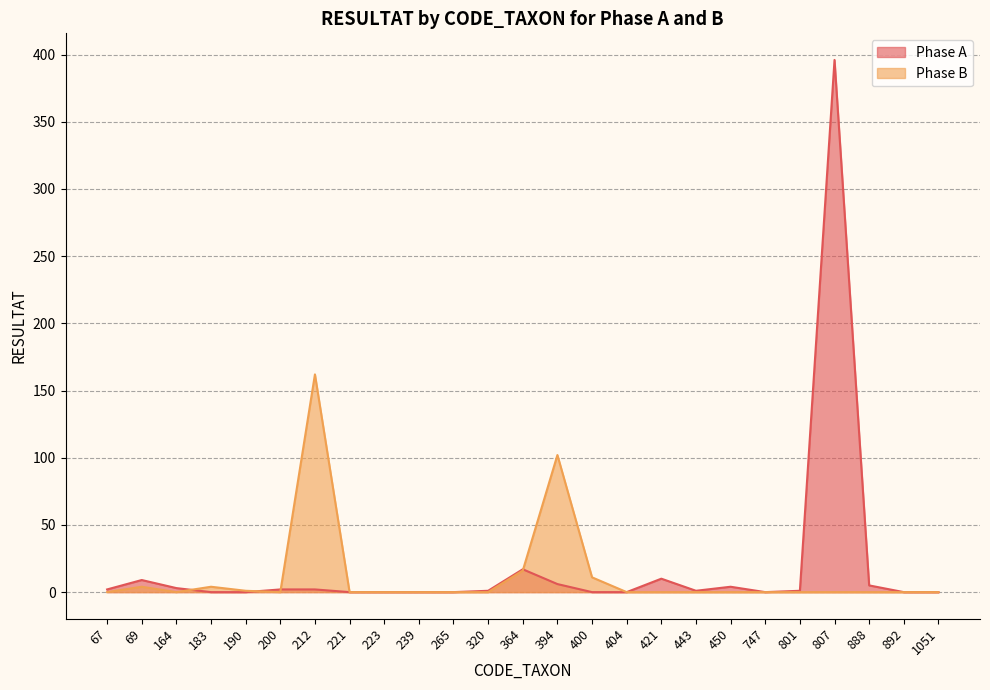

Reading left to right, extract all data points from this chart.

Phase A: 67=2	69=9	164=3	183=0	190=0	200=2	212=2	221=0	223=0	239=0	265=0	320=1	364=17	394=6	400=0	404=0	421=10	443=1	450=4	747=0	801=1	807=396	888=5	892=0	1051=0
Phase B: 67=0	69=4	164=0	183=4	190=1	200=0	212=162	221=0	223=0	239=0	265=0	320=0	364=16	394=102	400=11	404=0	421=0	443=0	450=0	747=0	801=0	807=0	888=0	892=0	1051=0